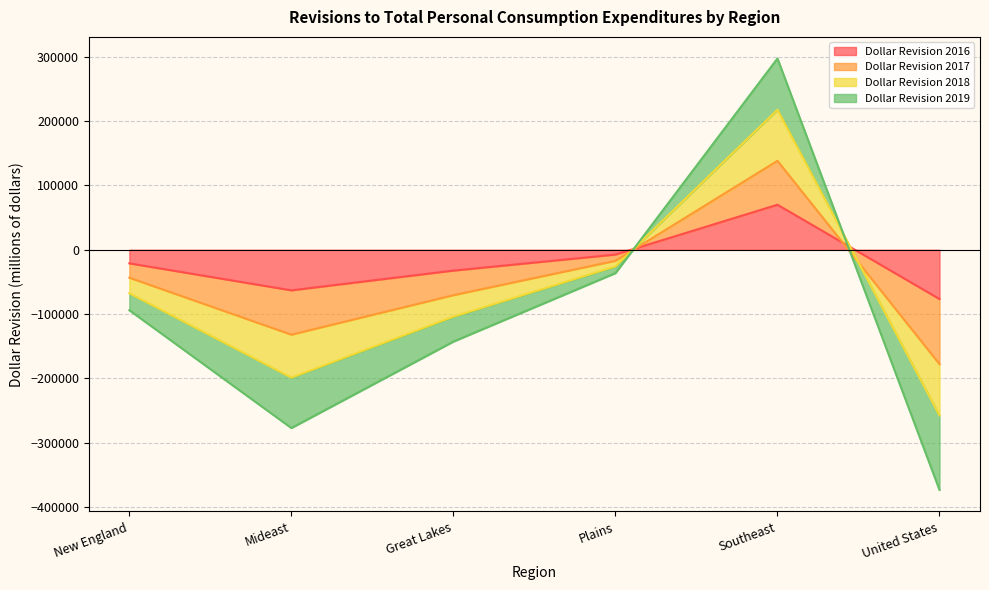

What is the difference between the second highest and minimum values in the Dollar Revision 2018 series?

231739